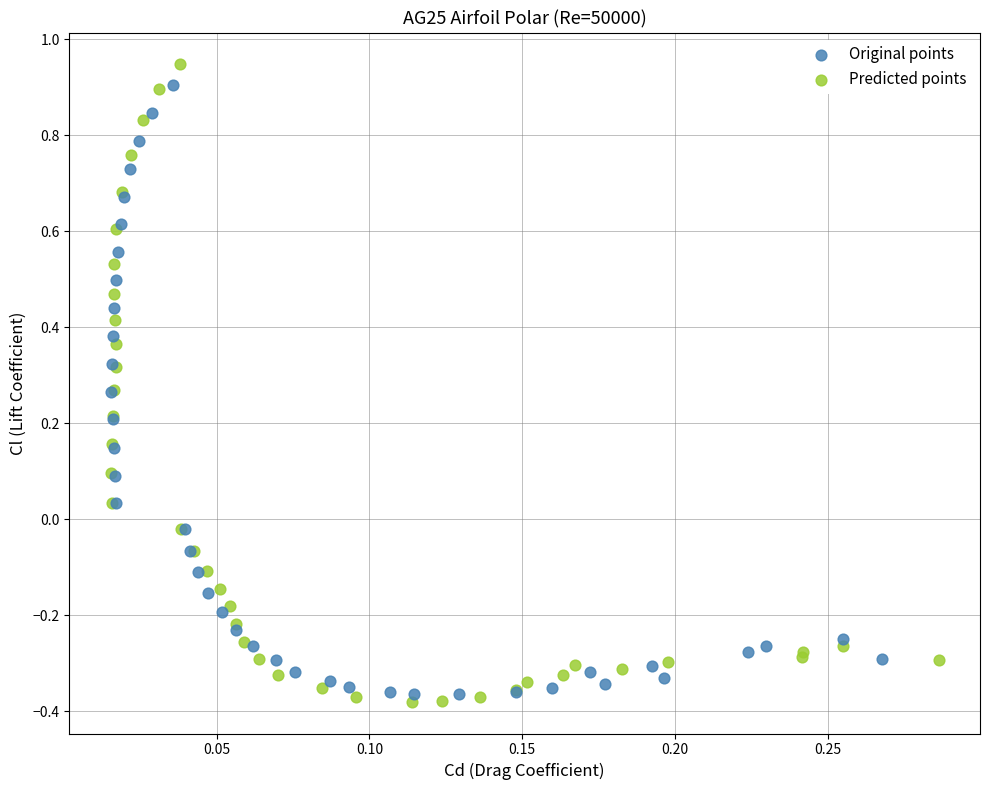

What are all the series names shown in the legend?

Original points, Predicted points